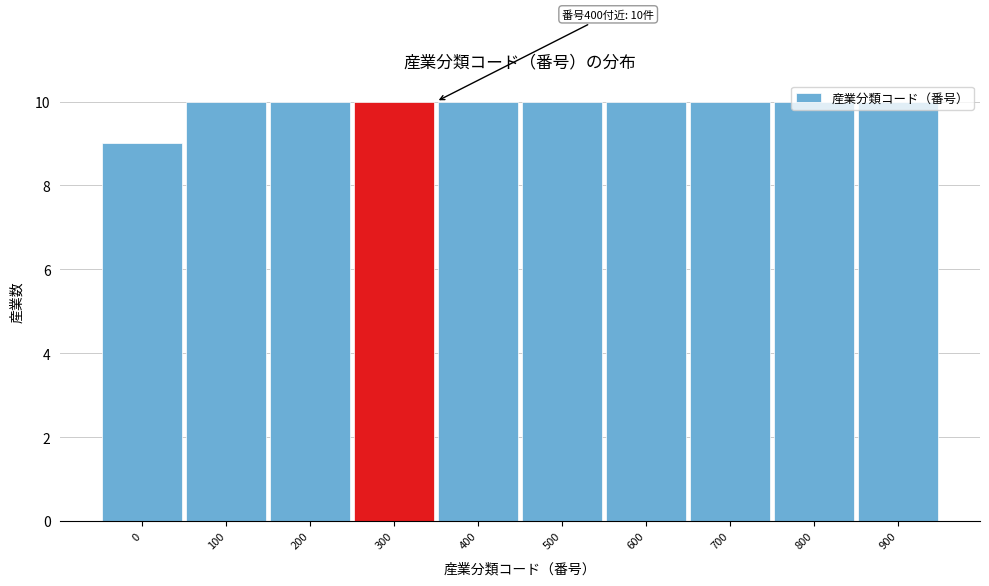

What is the sum of all values?

99